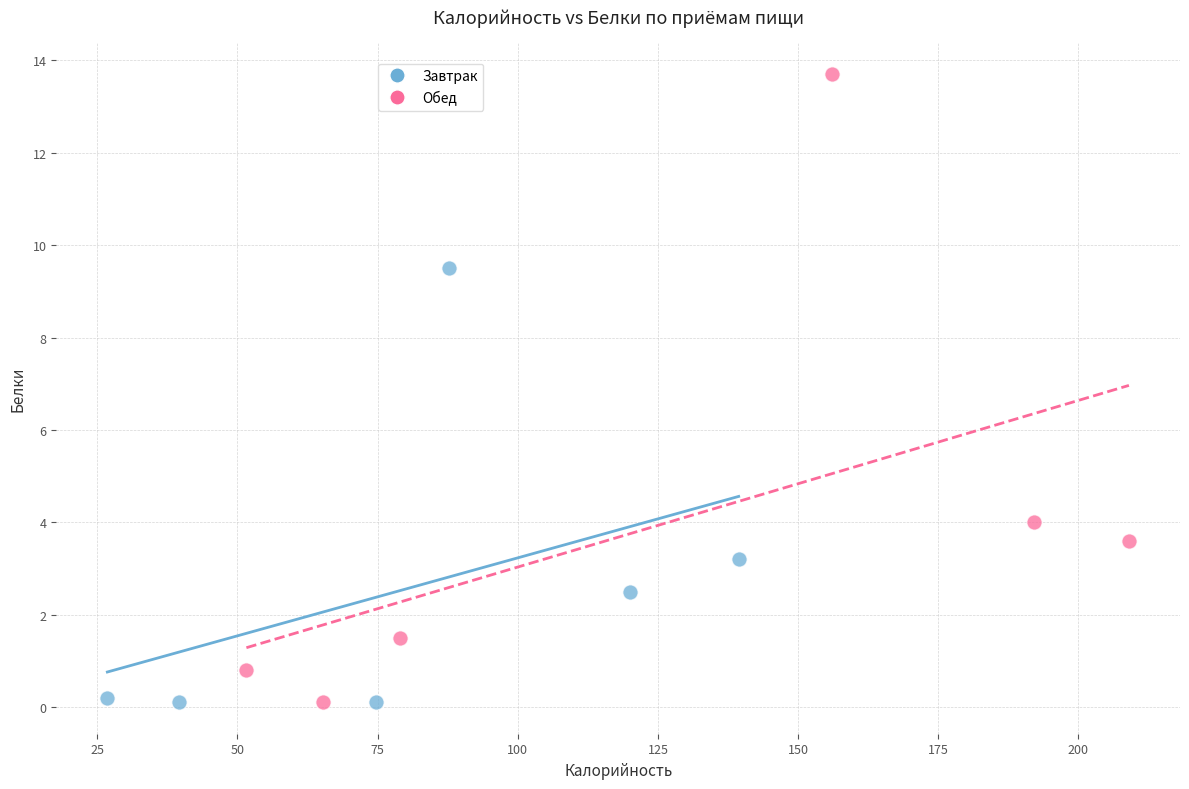

Which series reaches the maximum Y coordinate?

Обед